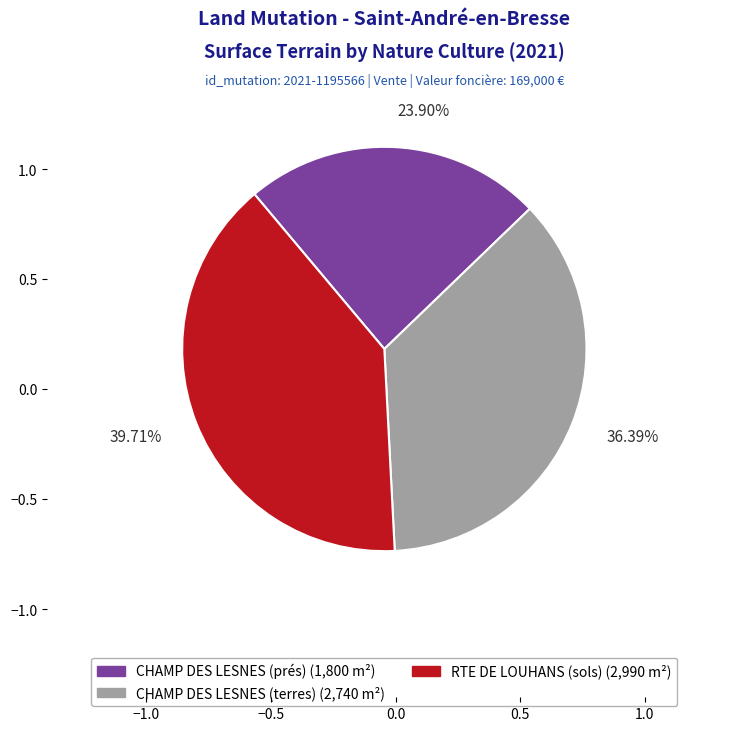

To the nearest percent, what is the difference between the RTE DE LOUHANS (sols) and CHAMP DES LESNES (prés) slice percentages?

16%